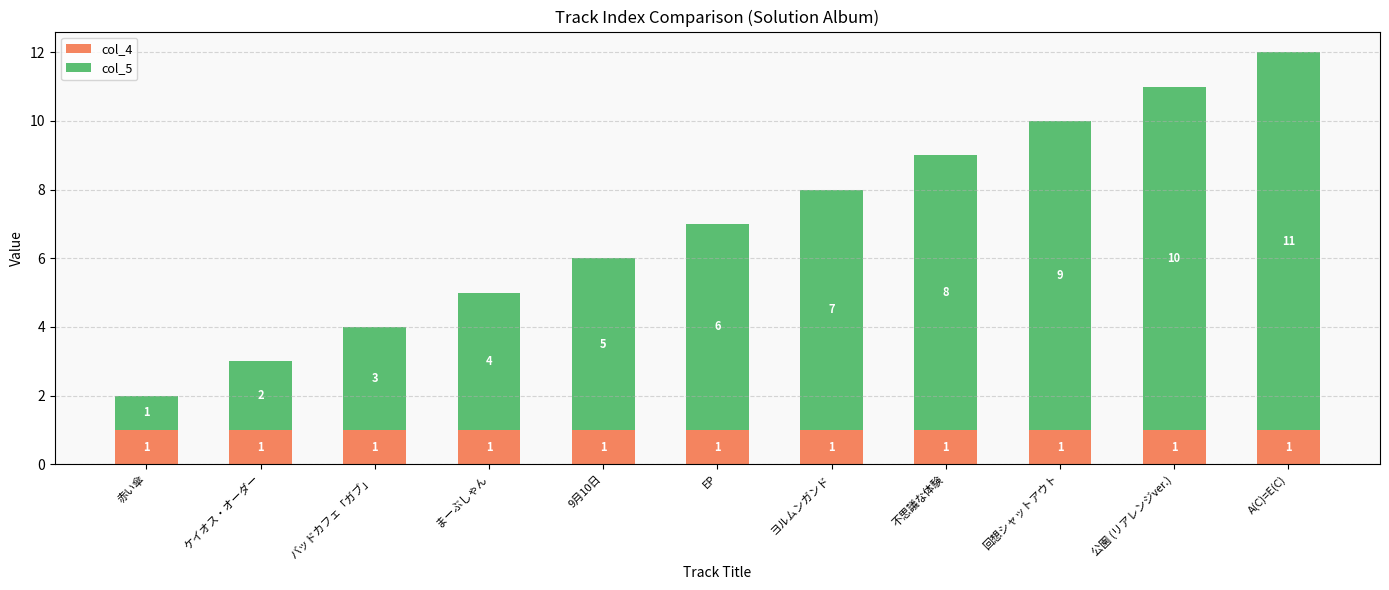

What is the total value across all series at 回想シャットアウト?

10